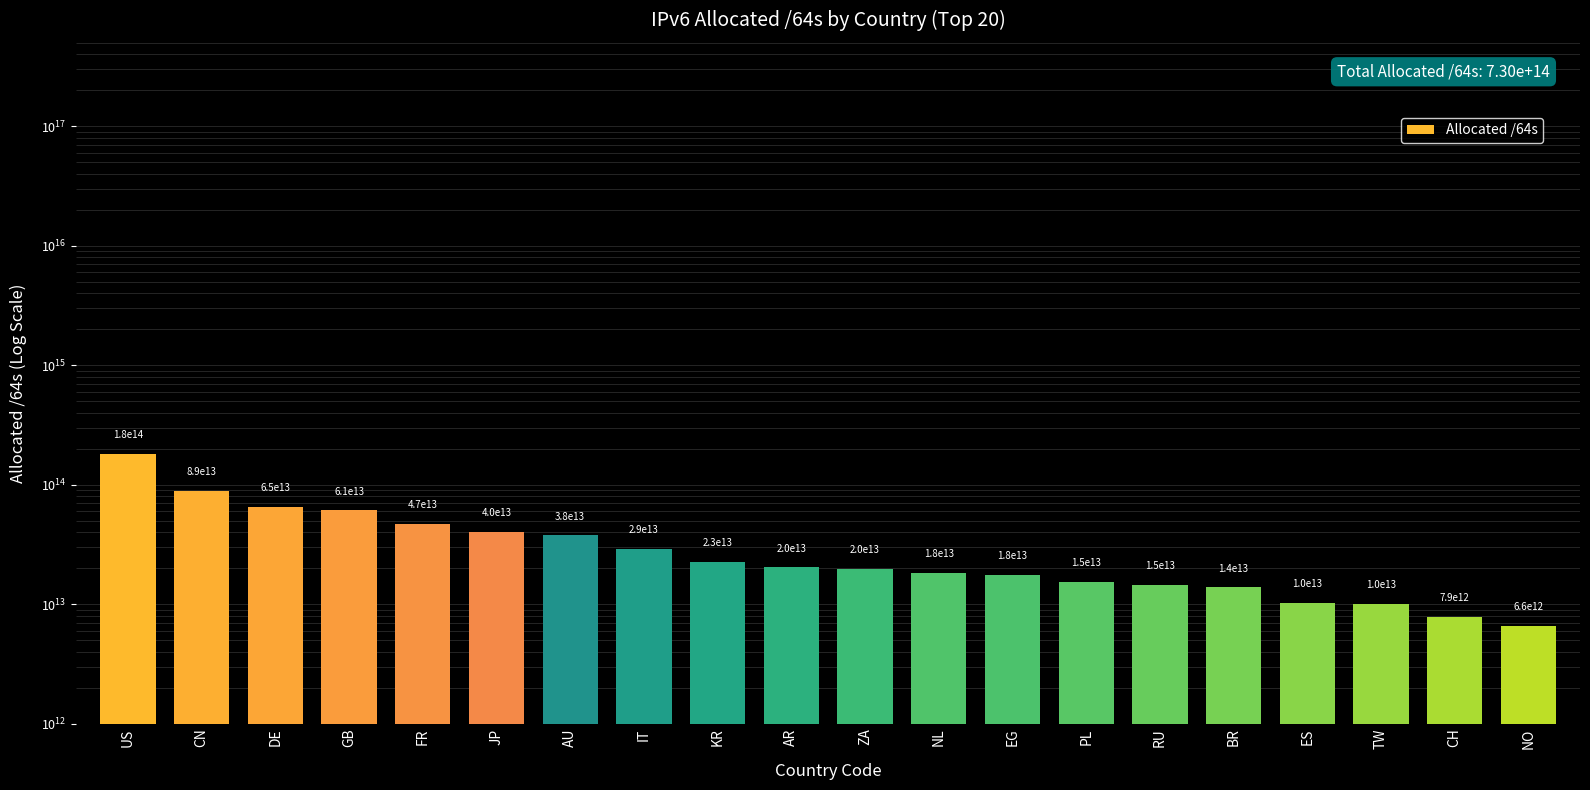

List the labels in order of value, smallest first.

NO, CH, TW, ES, BR, RU, PL, EG, NL, ZA, AR, KR, IT, AU, JP, FR, GB, DE, CN, US